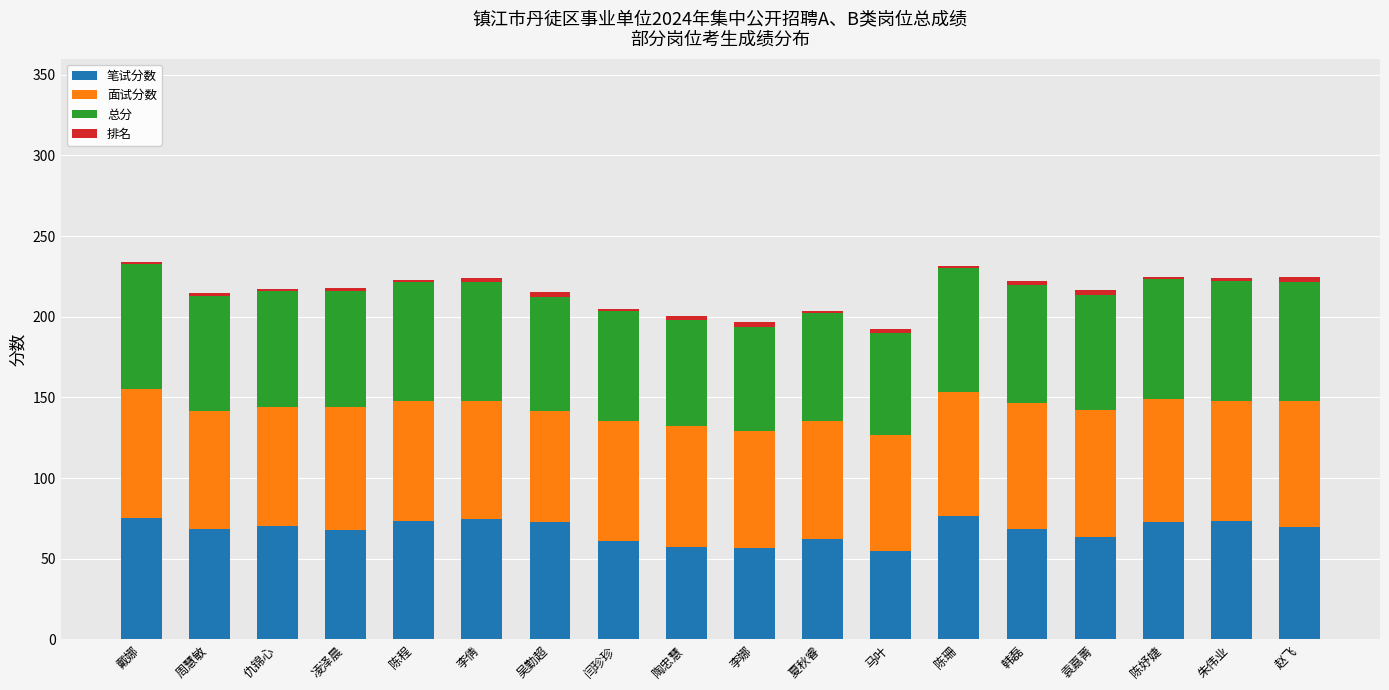

Is it true that 笔试分数 equals 54.8 at 马叶?

True